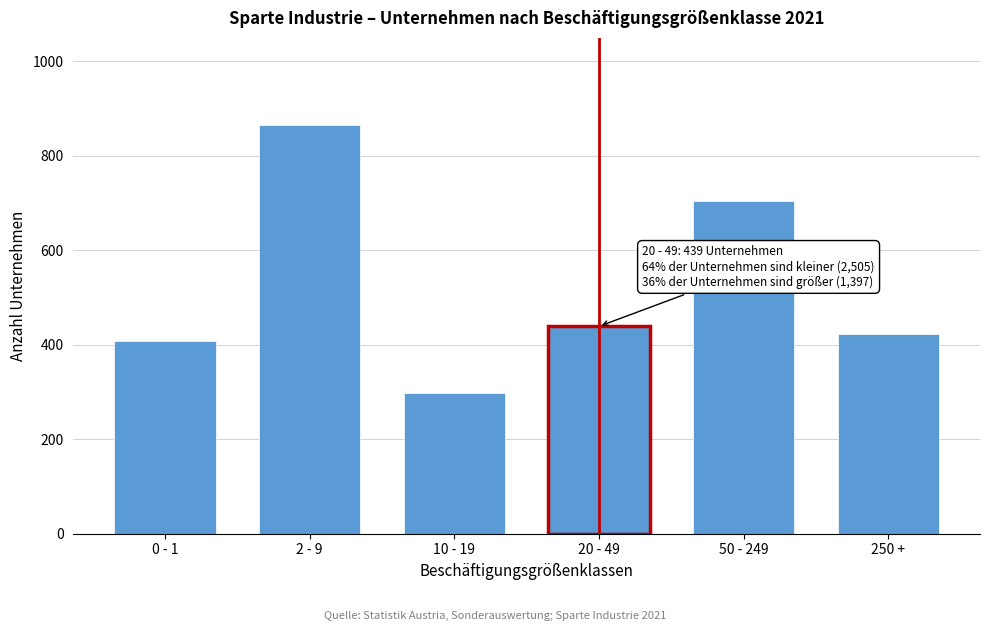

Reading left to right, what are all the values shown in this chart?

409	866	298	439	705	423